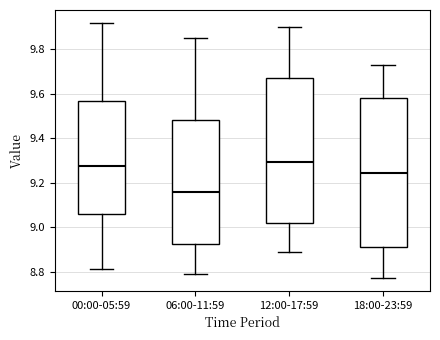

Reading left to right, transcribe this box plot: for each box, give where its median line is, the range the box spans, and where its two whiskers end, as read against the y-axis. The values are not printed on the chart, so give them approximately, as read against the axis.

00:00-05:59: median 9.28, box 9.06 to 9.56, whiskers 8.82 to 9.92
06:00-11:59: median 9.16, box 8.92 to 9.48, whiskers 8.80 to 9.86
12:00-17:59: median 9.30, box 9.02 to 9.68, whiskers 8.90 to 9.90
18:00-23:59: median 9.24, box 8.92 to 9.58, whiskers 8.78 to 9.74